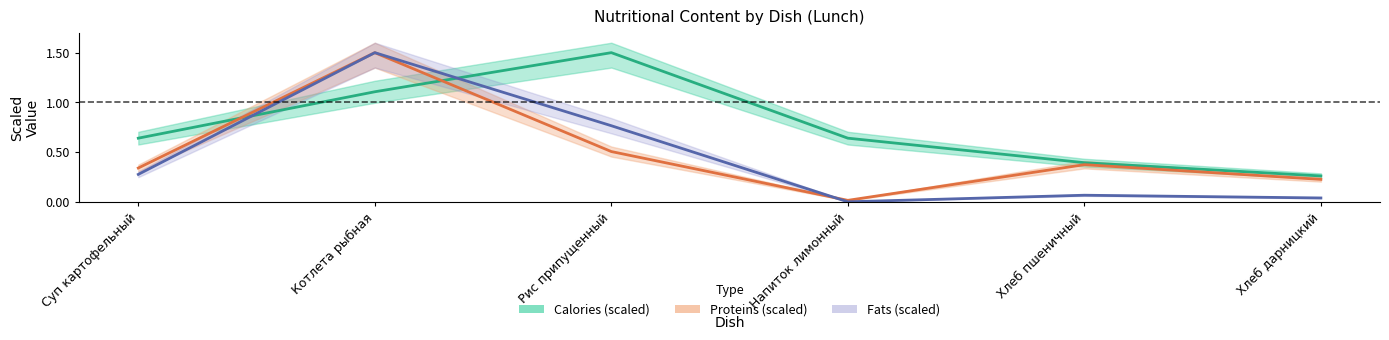

Between which two adjacent categories do Fats (scaled) and Calories (scaled) first intersect?

Суп картофельный and Котлета рыбная